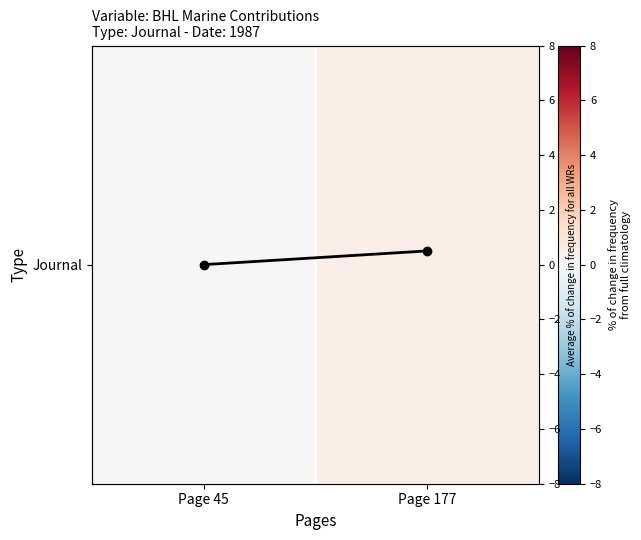

Between Page 177 and Page 45, which is larger?

Page 177